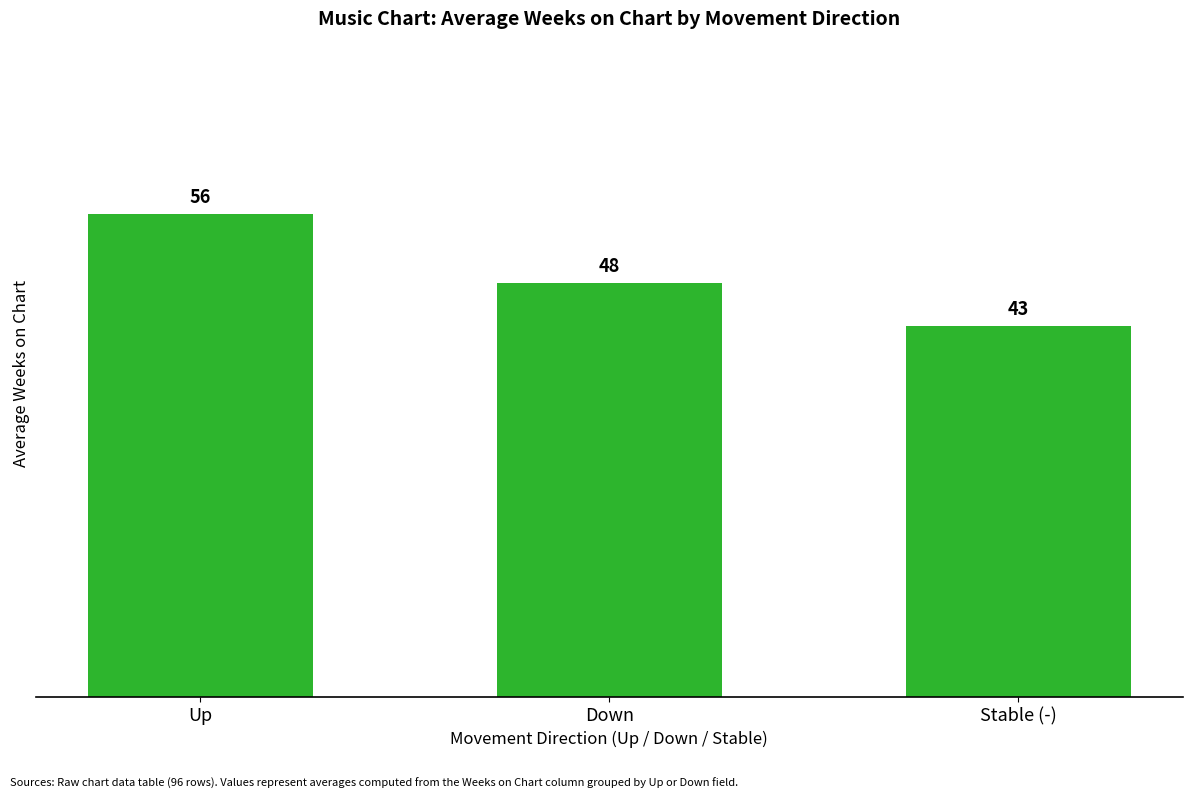

What is the minimum value shown in the chart?

43